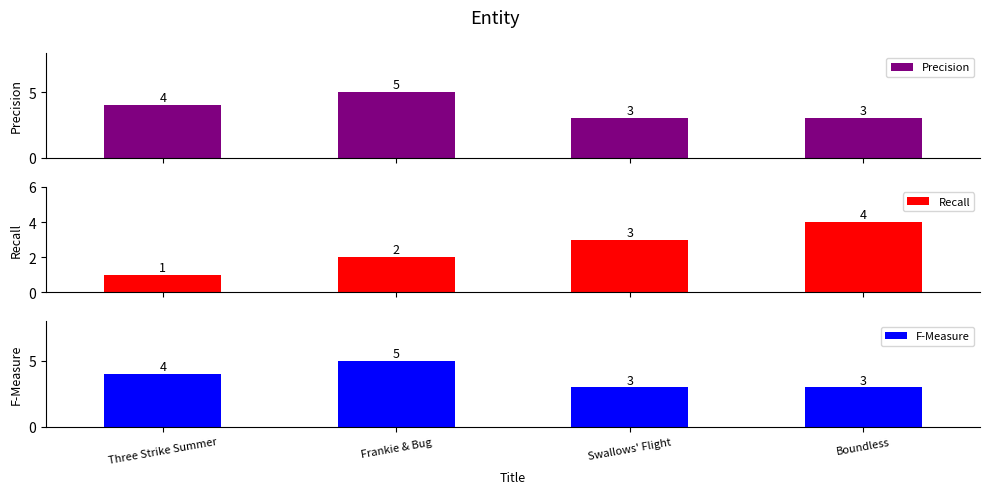

Reading left to right, list all the values displayed in this chart.

Precision: 4	5	3	3
Recall: 1	2	3	4
F-Measure: 4	5	3	3